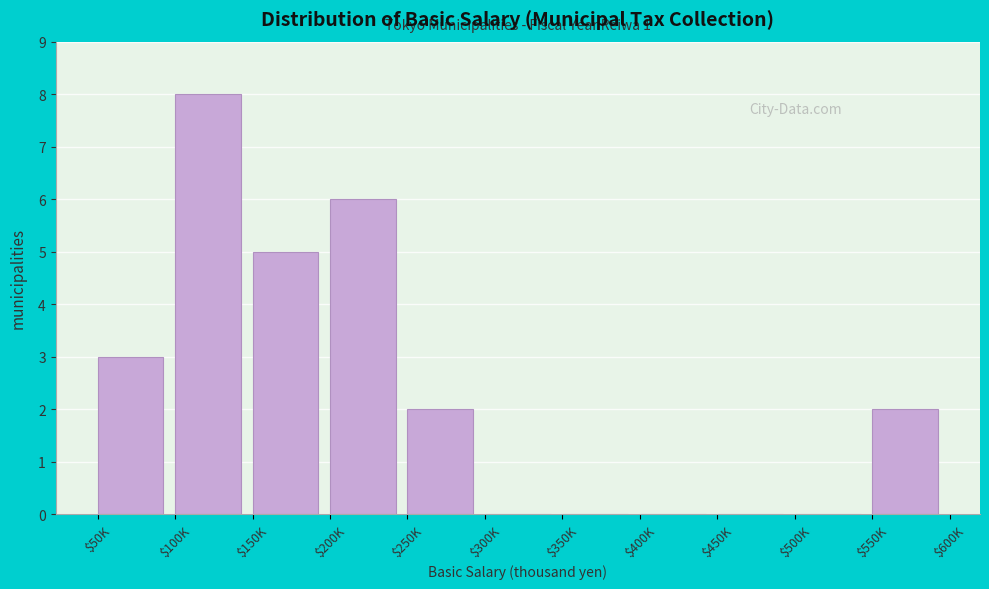

What is the sum of all values?

26